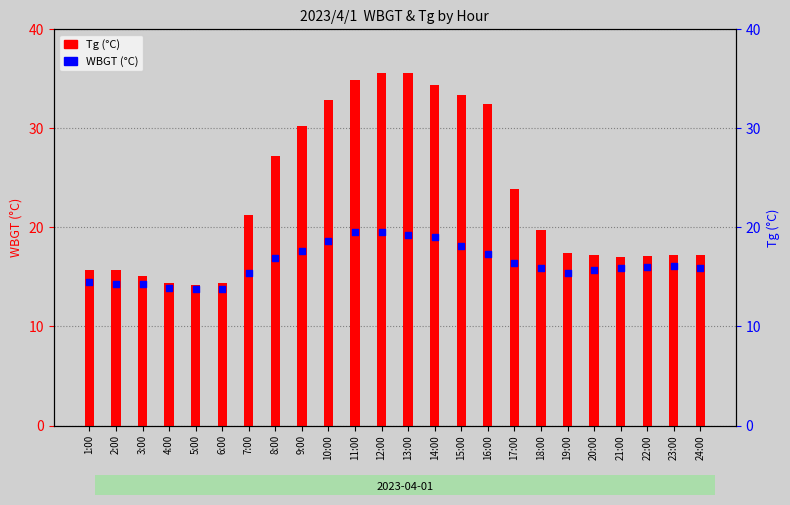

Which series has the widest spread of Y values?

Tg